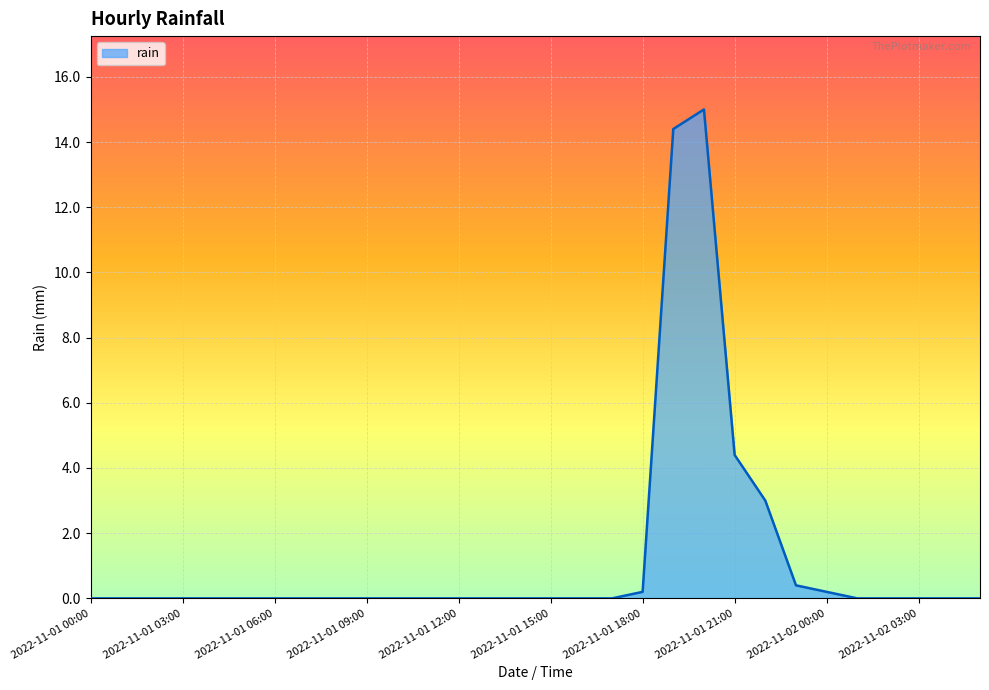

What is the maximum value shown in the chart?

15.0